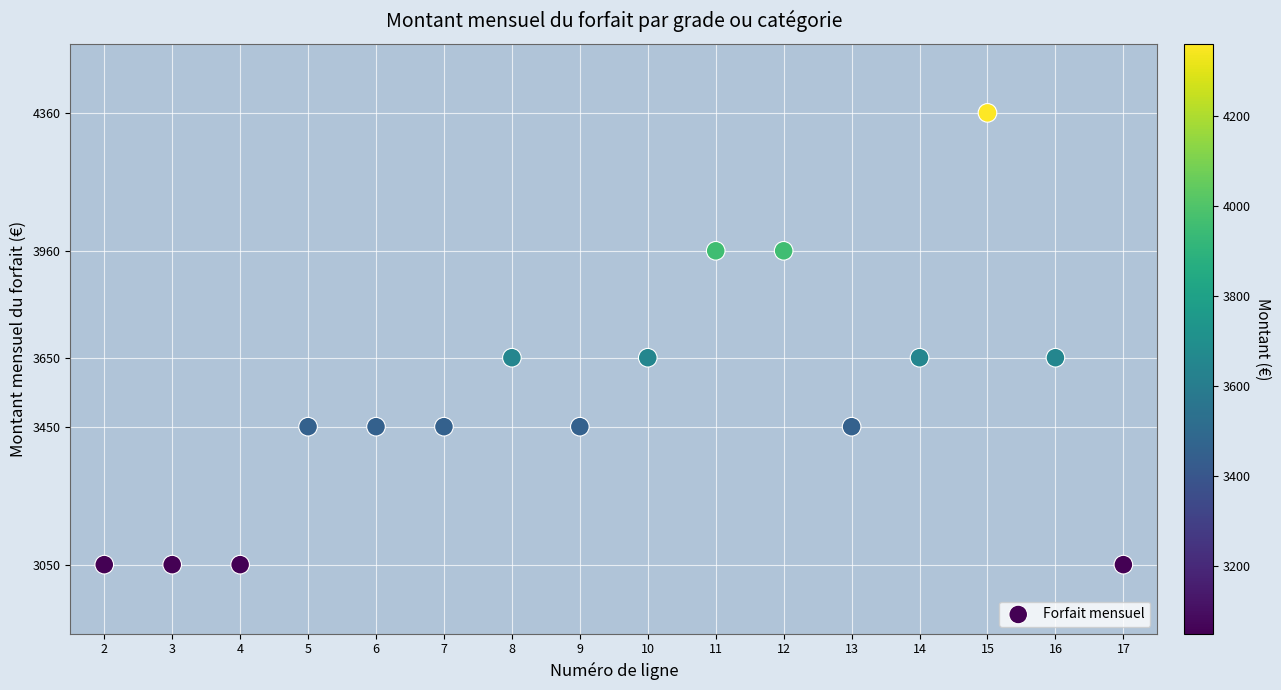

What is the range of X values (max minus min)?

15